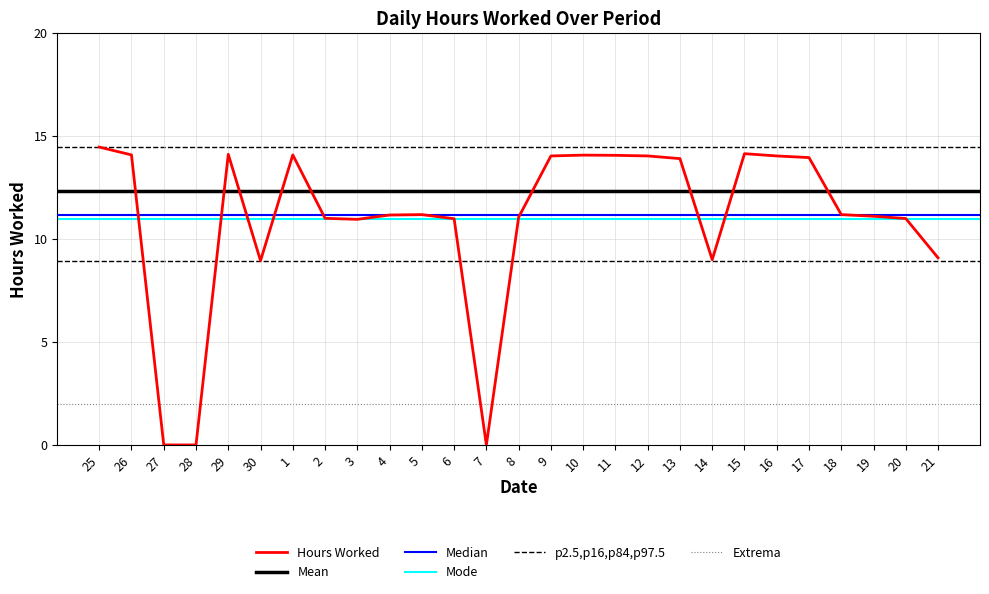

Where is the first local minimum?

30